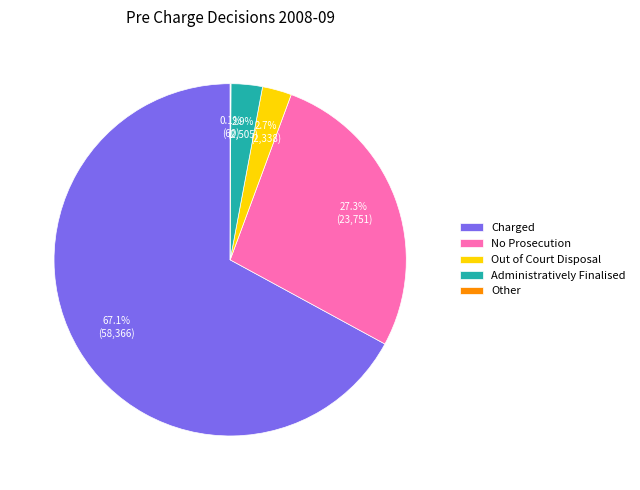

What is the largest slice in the pie chart?

Charged